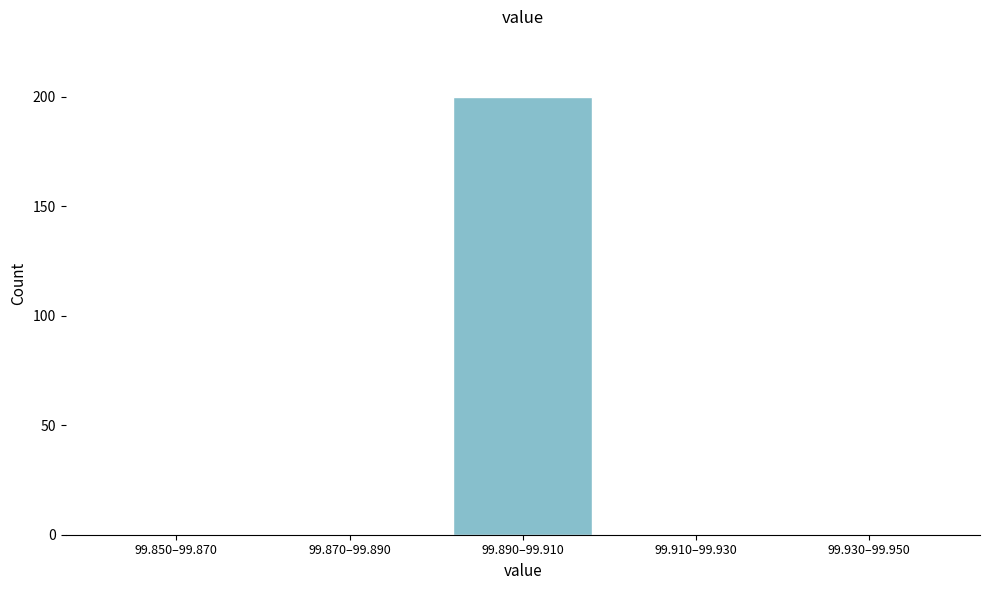

Reading left to right, transcribe all the data shown in this chart.

99.850–99.870=0	99.870–99.890=0	99.890–99.910=200	99.910–99.930=0	99.930–99.950=0